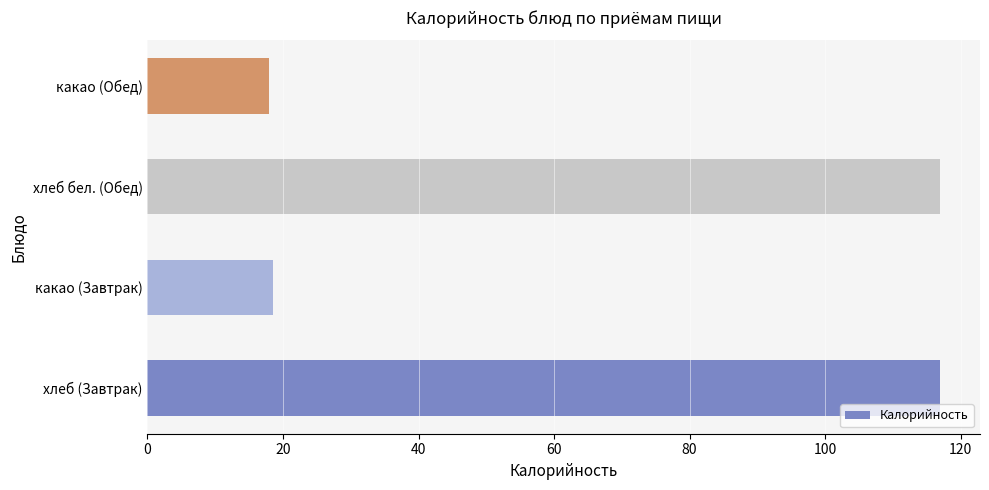

Between хлеб (Завтрак) and какао (Обед), which is larger?

хлеб (Завтрак)